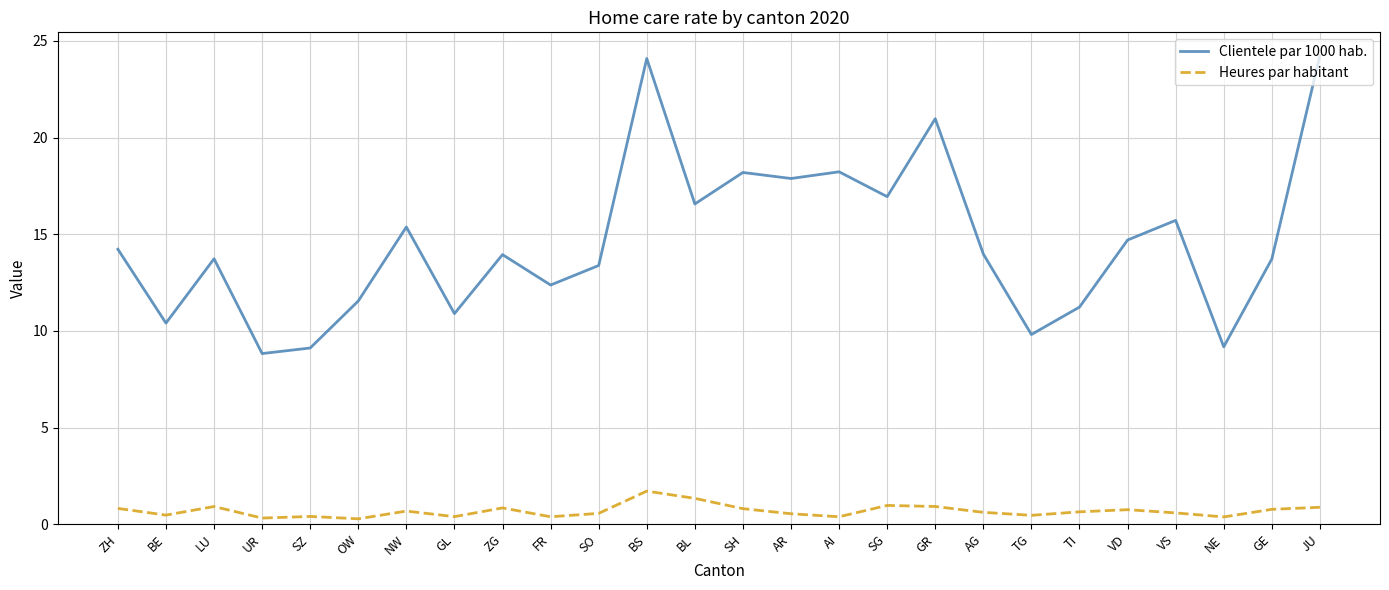

Rank the series by their average value, from lowest to highest.

Heures par habitant, Clientele par 1000 hab.